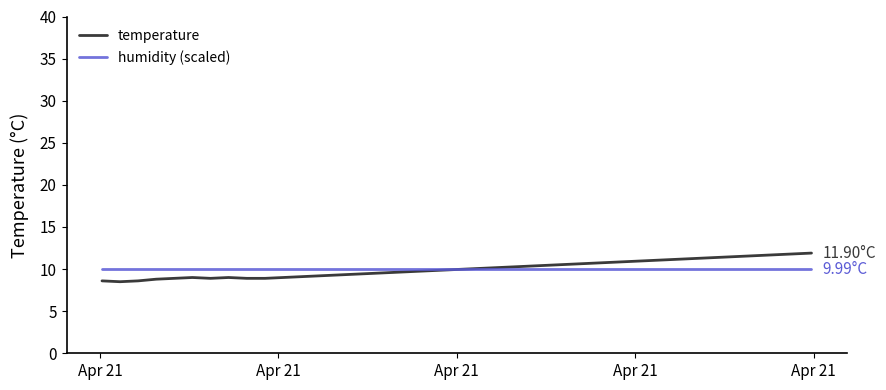

Rank the series by their maximum value, from lowest to highest.

humidity (scaled), temperature